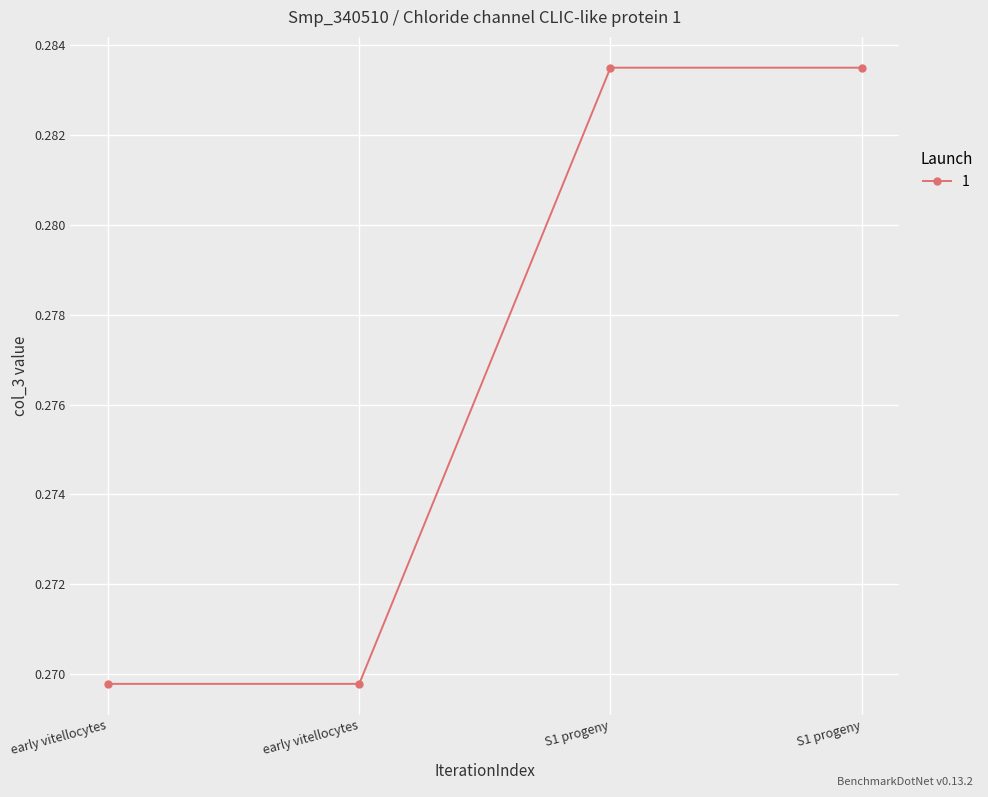

How many lines are shown in the chart?

1